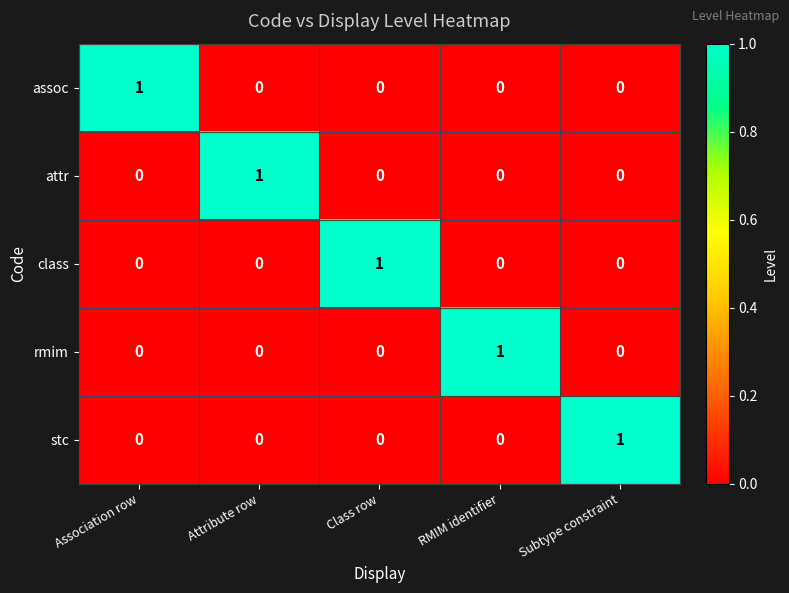

Which category has the highest value in the stc series?

Subtype constraint